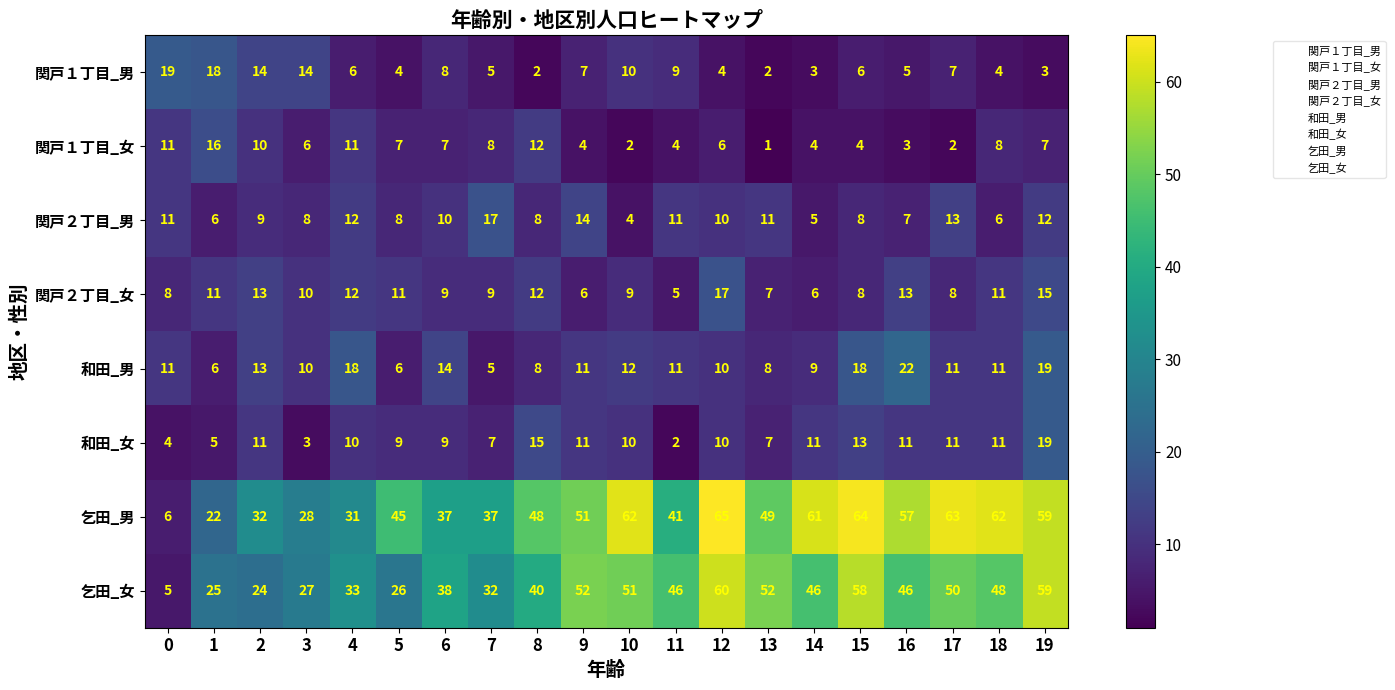

Which series has the widest spread of values?

乞田_男